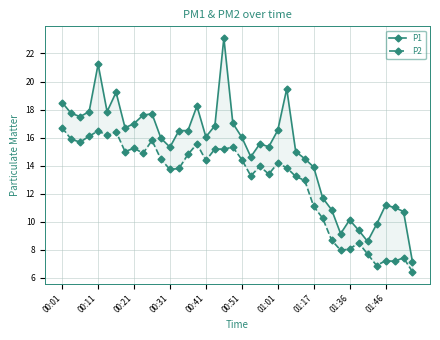

What is the highest value of the P2 series?

16.7